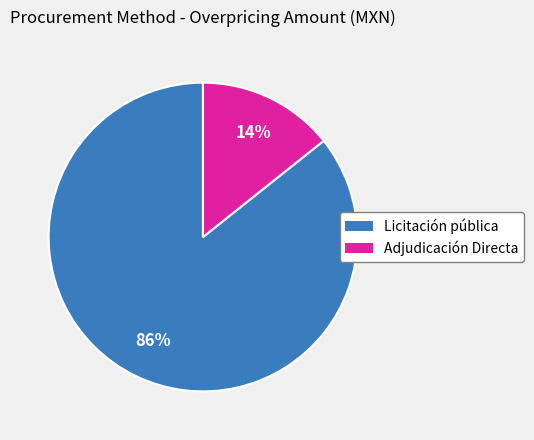

Is the sum of Licitación pública and Adjudicación Directa greater than half?

Yes